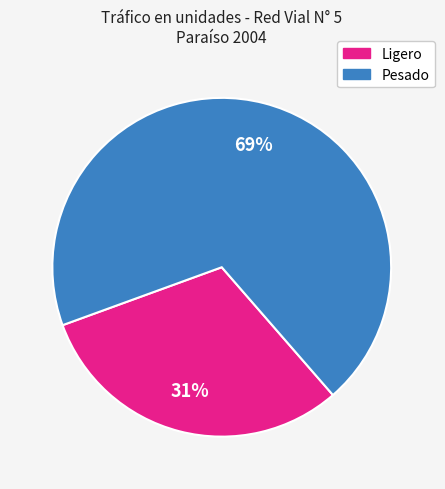

Does any single category account for the majority?

Yes